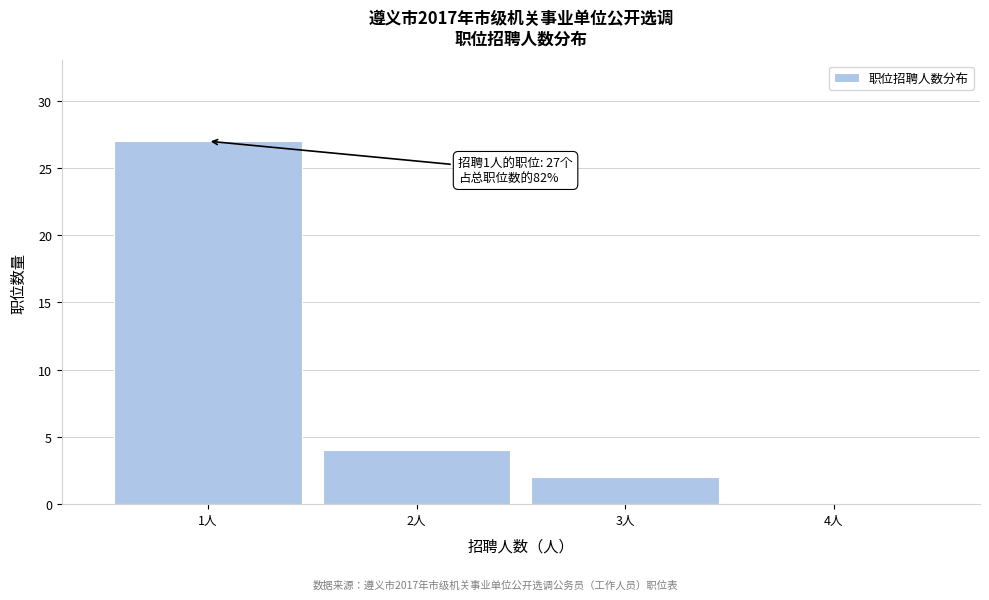

Over which range of the x-axis is the bar tallest?

0.5 to 1.5